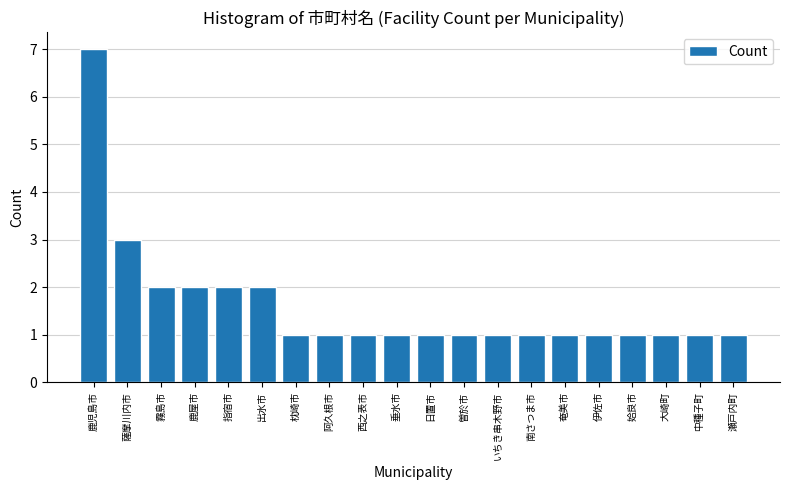

Reading right to left, what are all the values shown in this chart?

瀬戸内町=1	中種子町=1	大崎町=1	姶良市=1	伊佐市=1	奄美市=1	南さつま市=1	いちき串木野市=1	曽於市=1	日置市=1	垂水市=1	西之表市=1	阿久根市=1	枕崎市=1	出水市=2	指宿市=2	鹿屋市=2	霧島市=2	薩摩川内市=3	鹿児島市=7